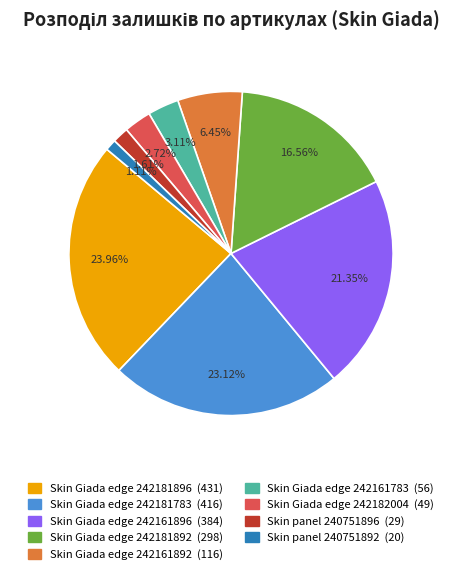

Is there a majority slice in this chart?

No